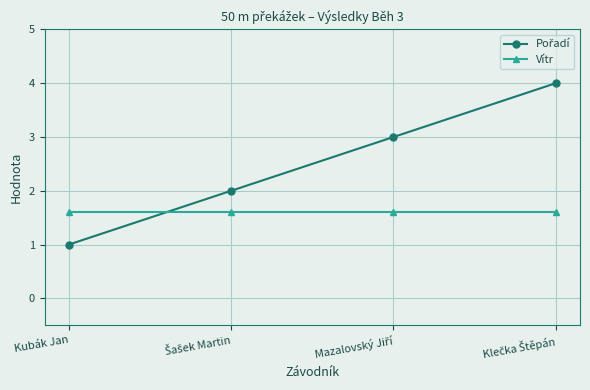

What is the total value across all series at Kubák Jan?

2.6